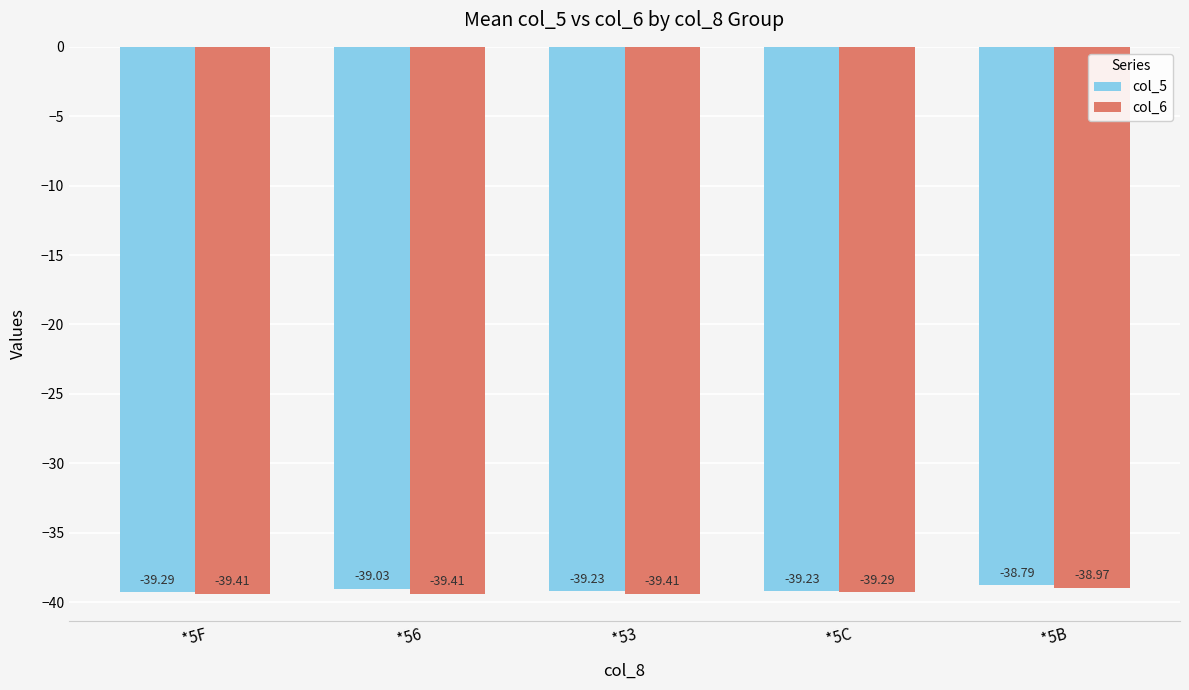

At *56, list the series in order from largest to smallest.

col_5, col_6